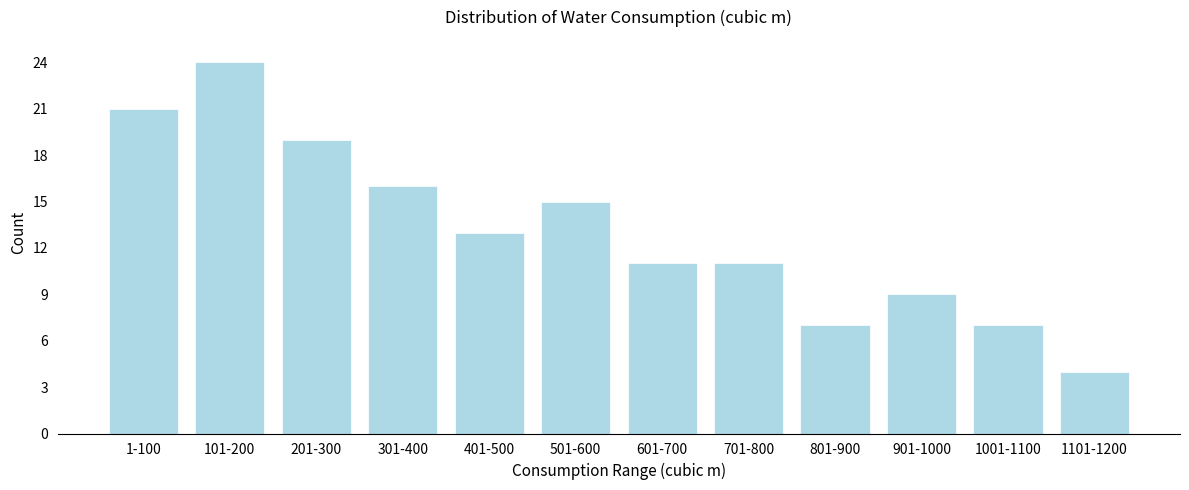

Reading left to right, transcribe all the data shown in this chart.

21	24	19	16	13	15	11	11	7	9	7	4